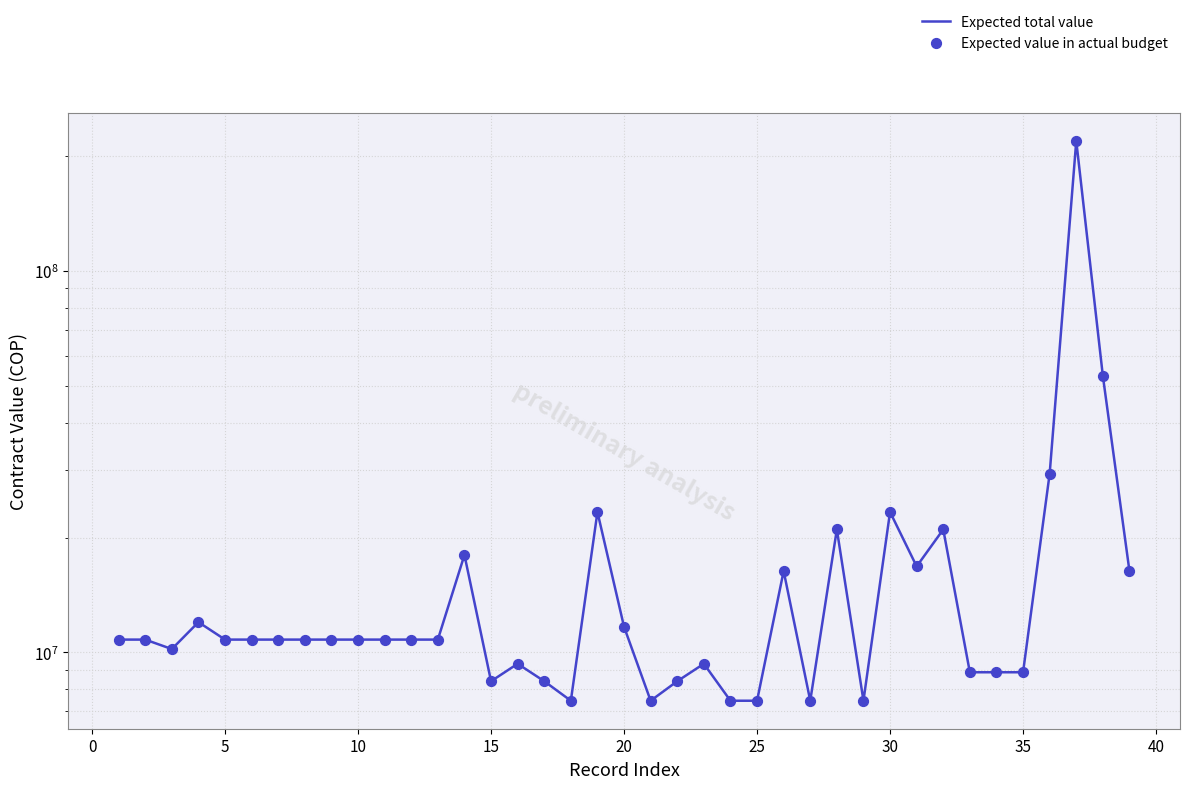

Which series has the largest total across all categories?

Expected total value